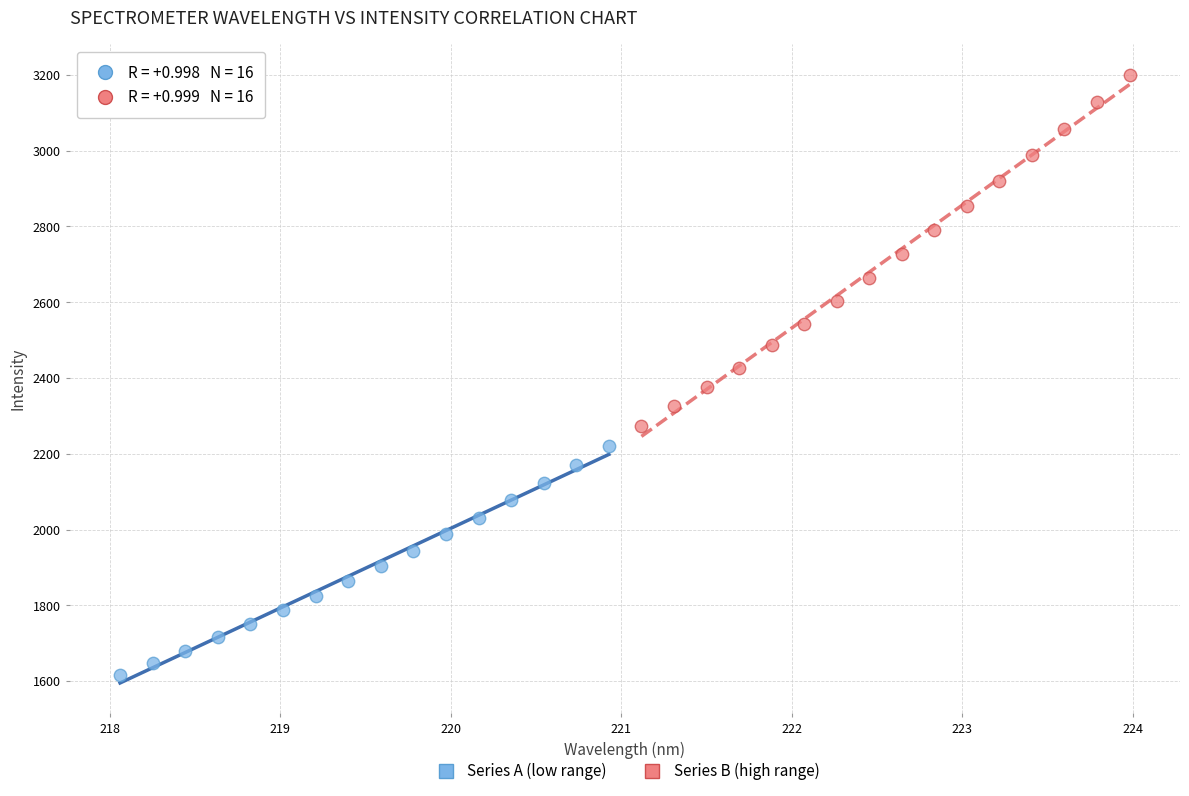

Which series reaches the minimum Y coordinate?

Series A (low range)